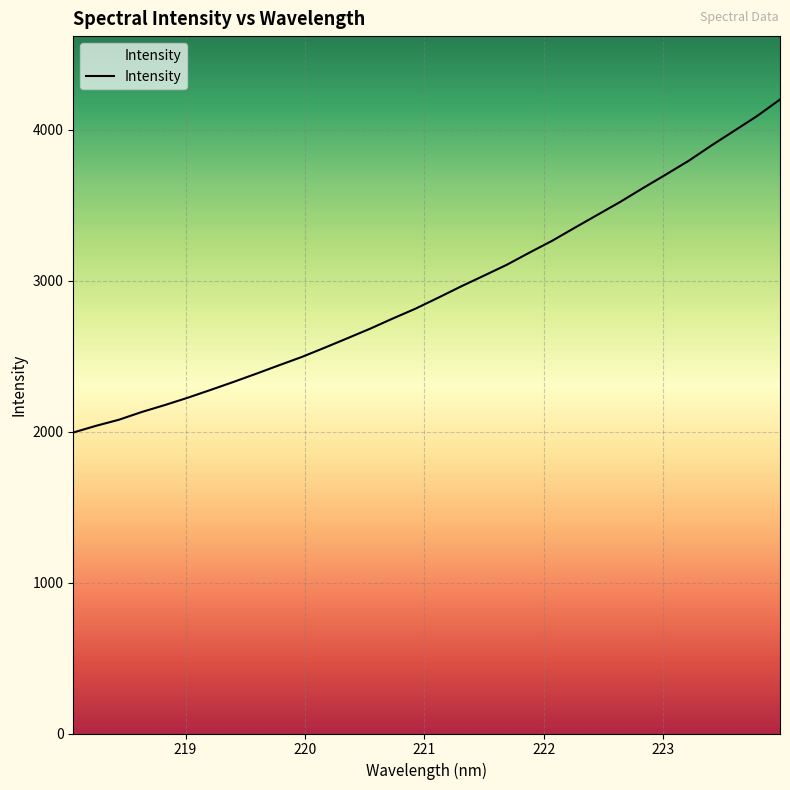

Does the chart have visible grid lines?

Yes